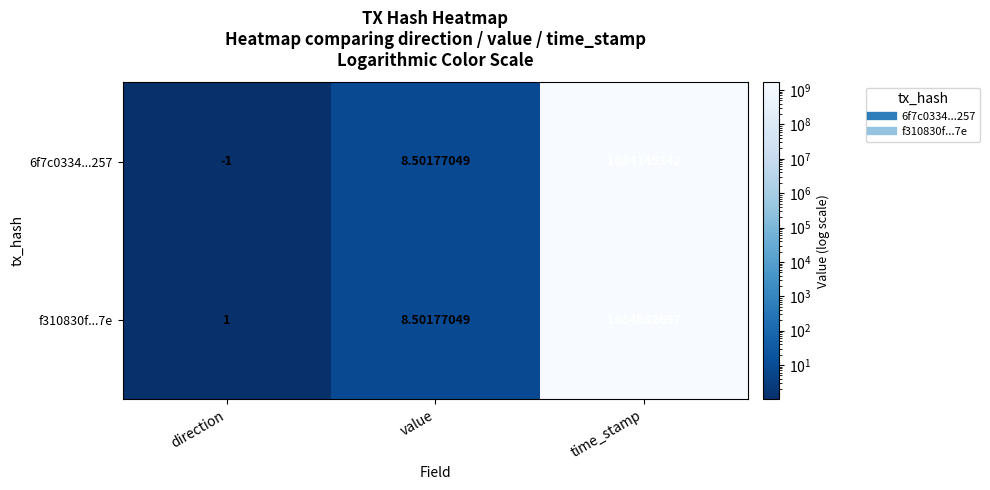

Which label corresponds to the smallest value in the chart?

direction